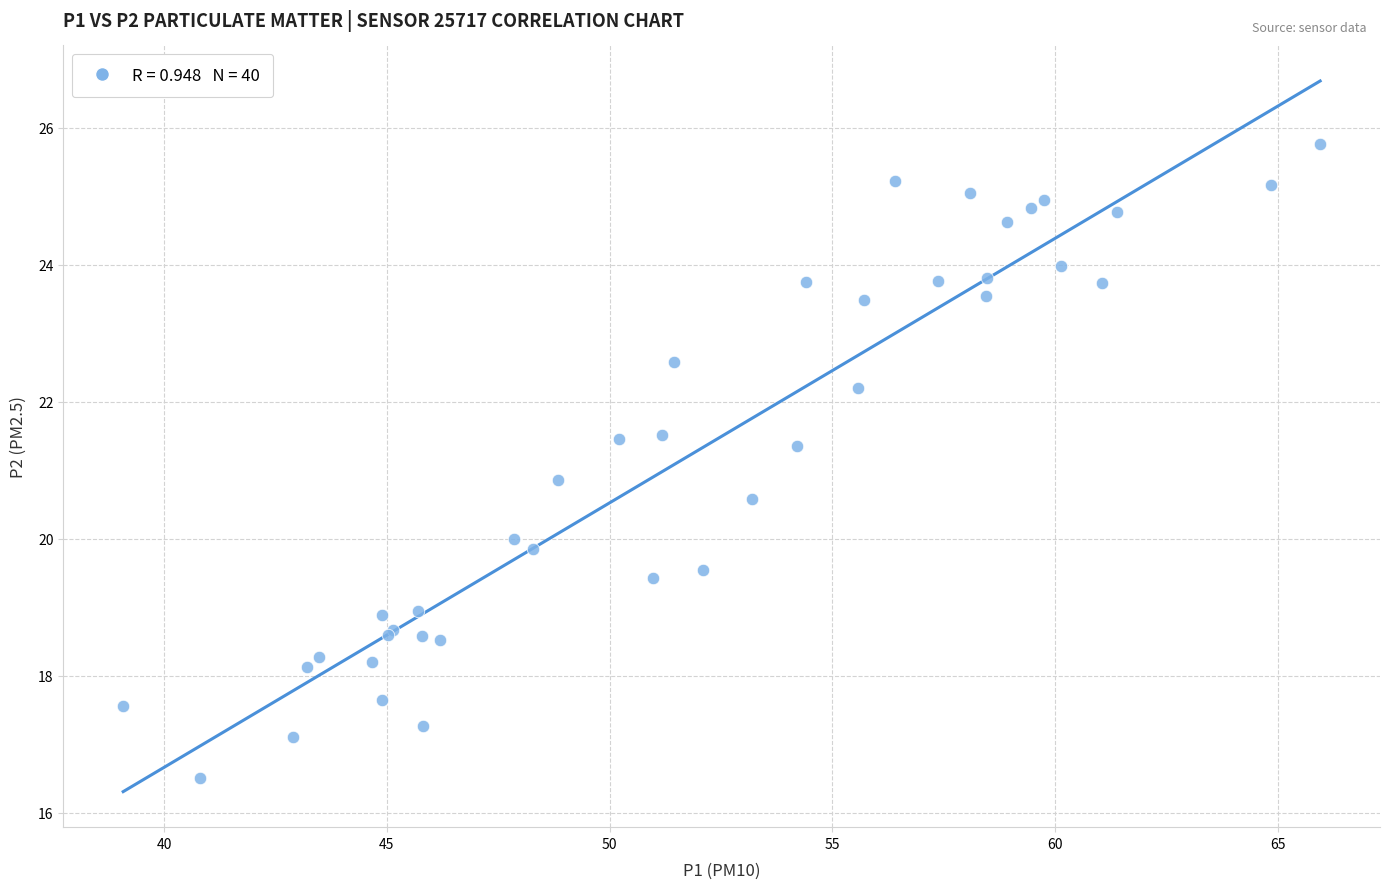

What Y value in the scatter plot is closest to 21?

20.9